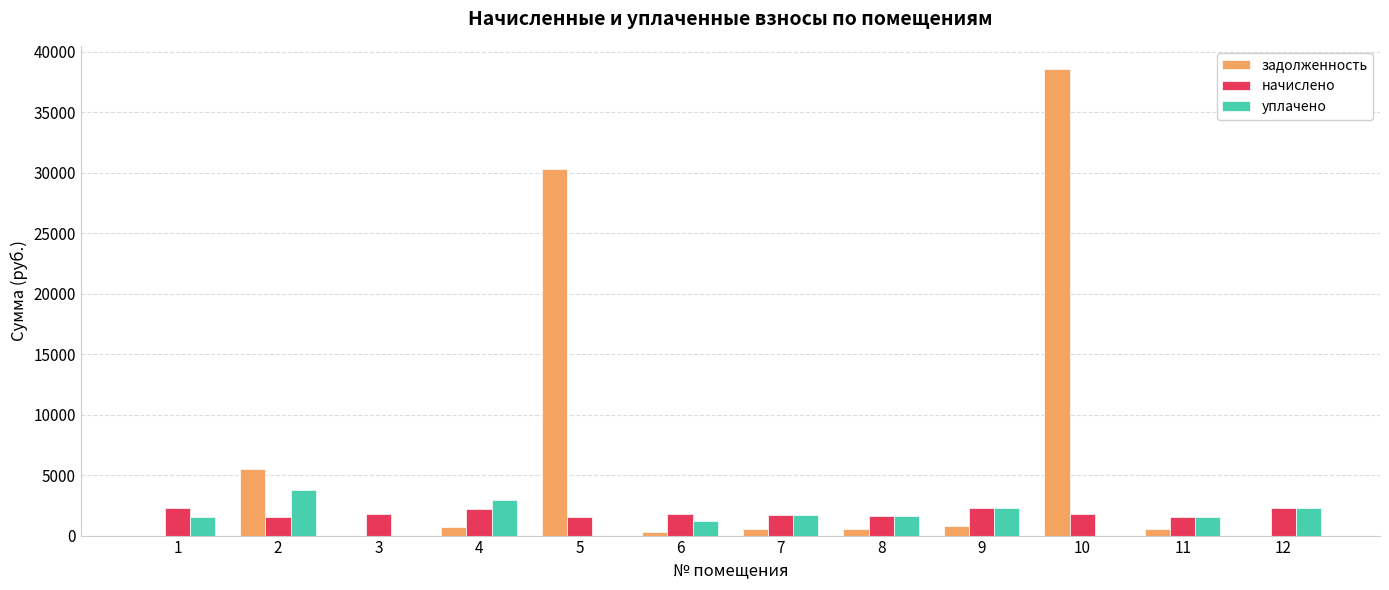

What is the greatest value displayed?

38580.4